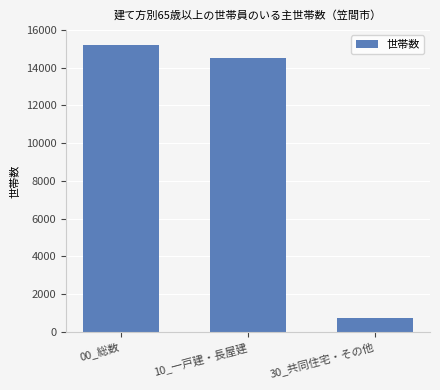

How many bars are there in total?

3